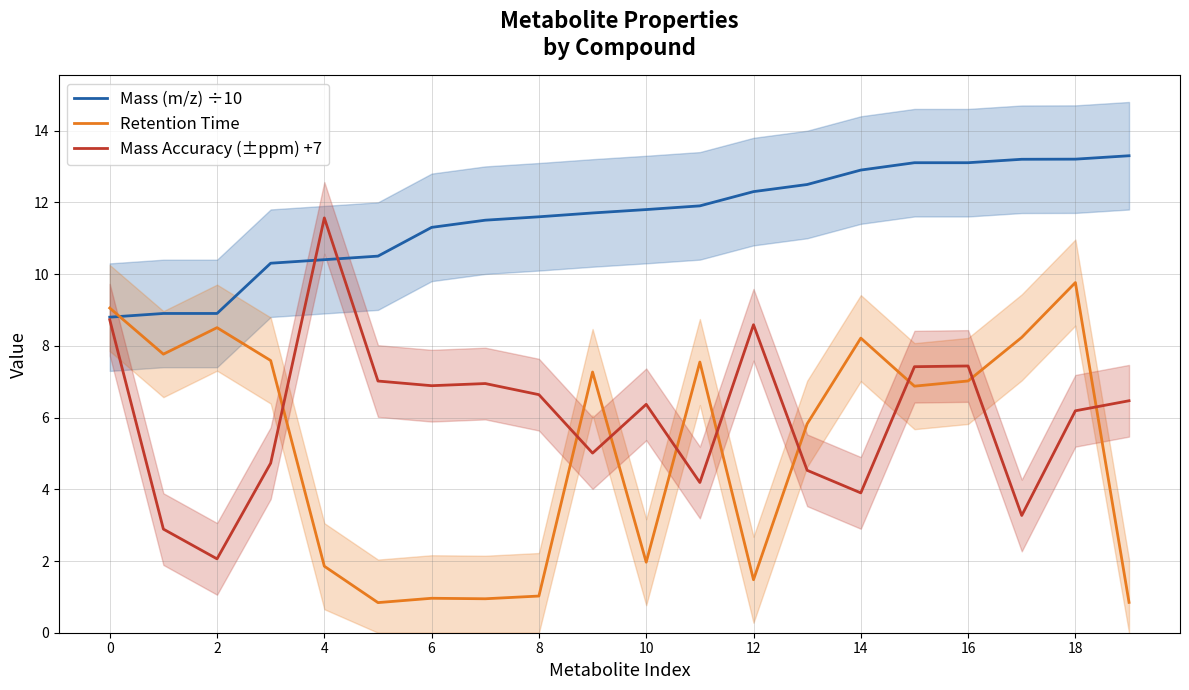

After their last crossing, which series has the higher values: Retention Time or Mass (m/z) ÷10?

Mass (m/z) ÷10